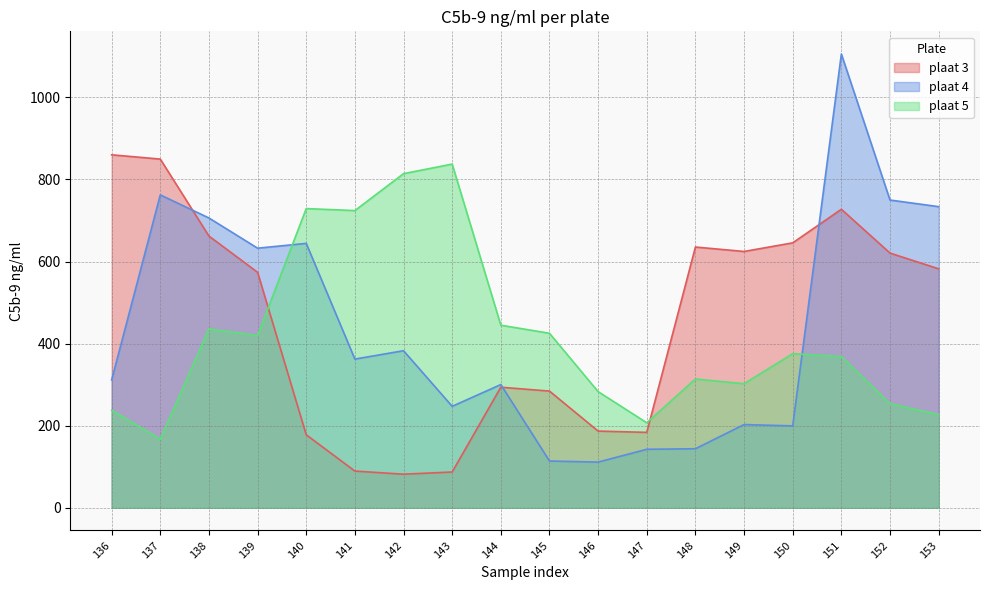

What value does the plaat 4 series have at 141?

362.3